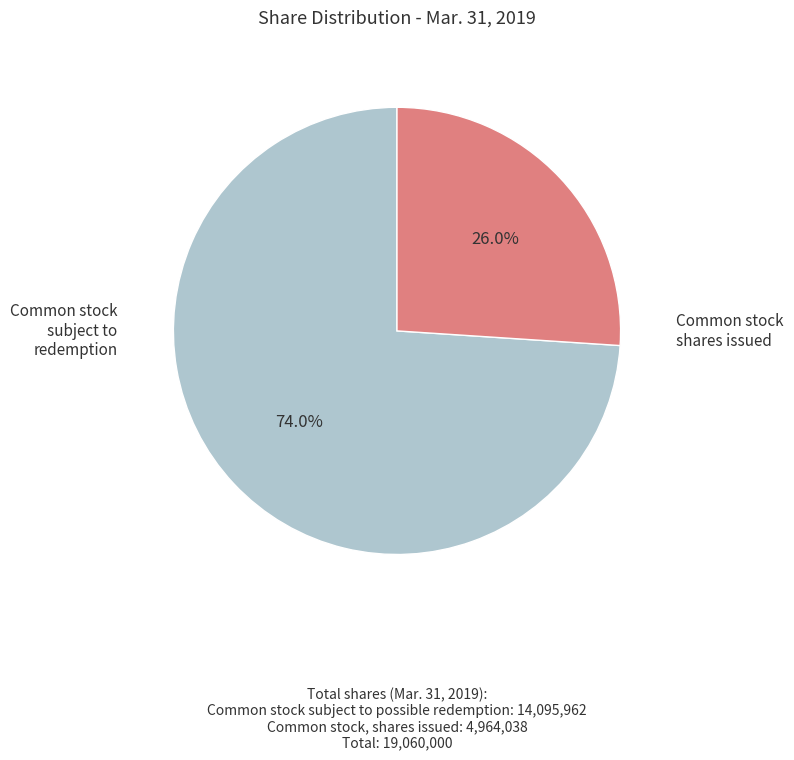

To the nearest percent, what is the average slice percentage?

50%